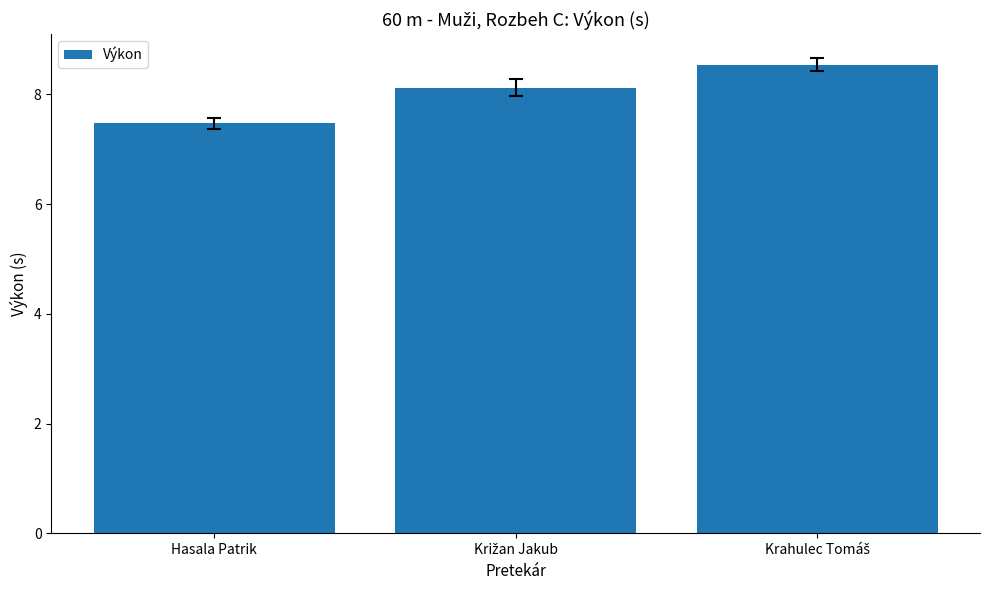

How many values are between 7 and 8?

1